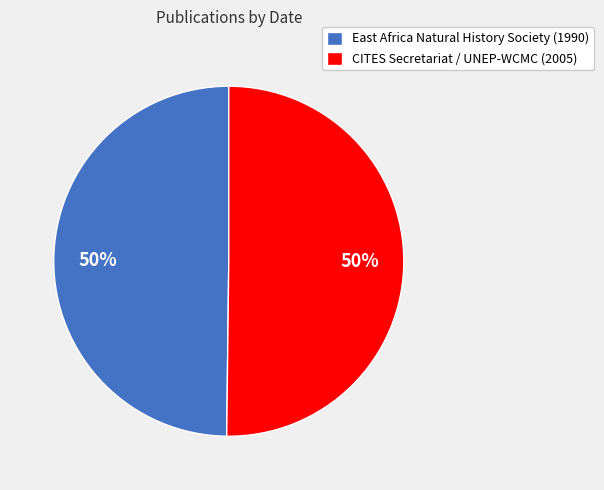

Is it true that East Africa Natural History Society (1990) is 50% of the pie?

True